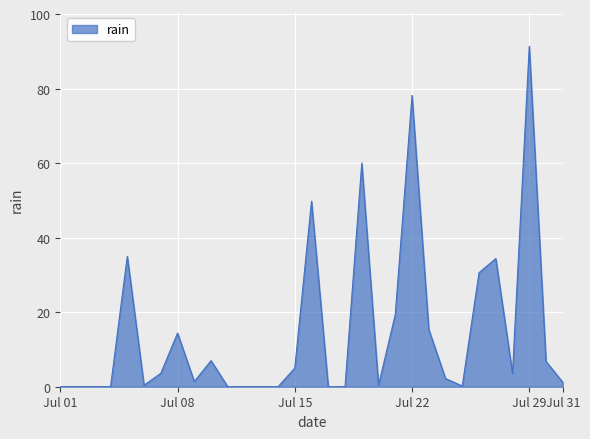

How many series are shown in this chart?

1